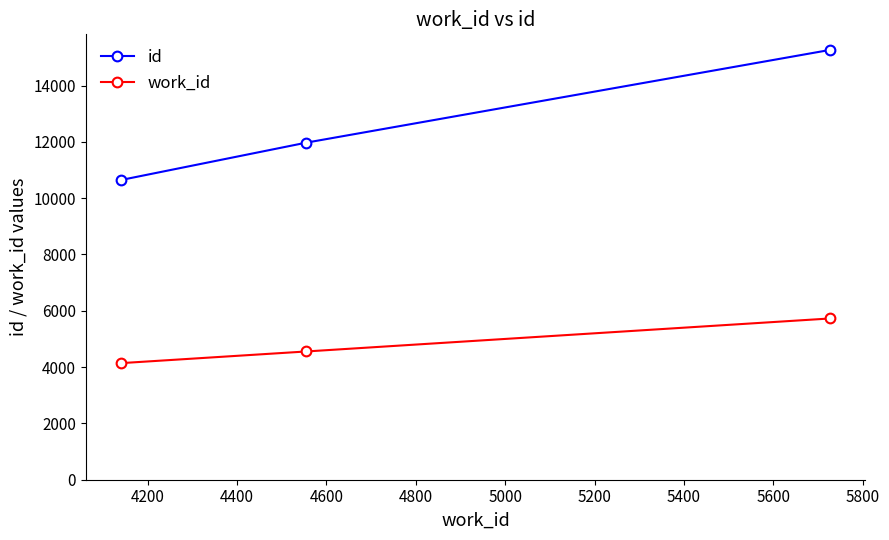

What are all the series names shown in the legend?

id, work_id